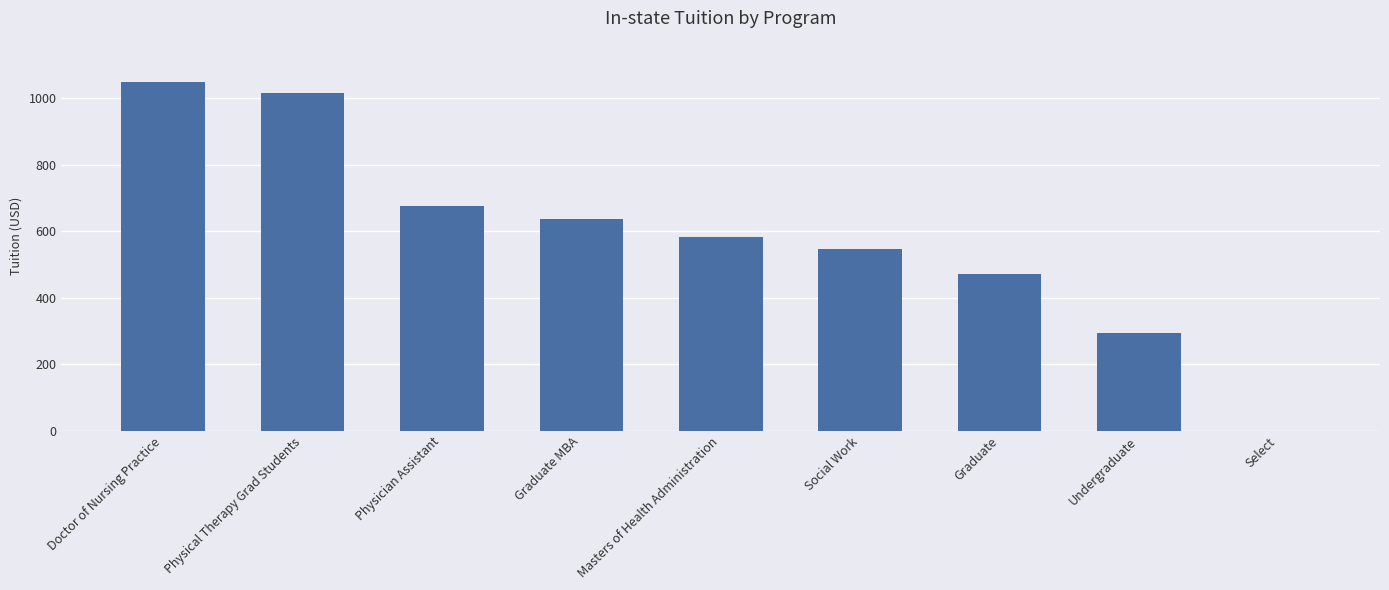

Reading left to right, transcribe all the data shown in this chart.

Doctor of Nursing Practice=1047	Physical Therapy Grad Students=1016	Physician Assistant=676	Graduate MBA=635	Masters of Health Administration=582	Social Work=545	Graduate=471	Undergraduate=295	Select=0